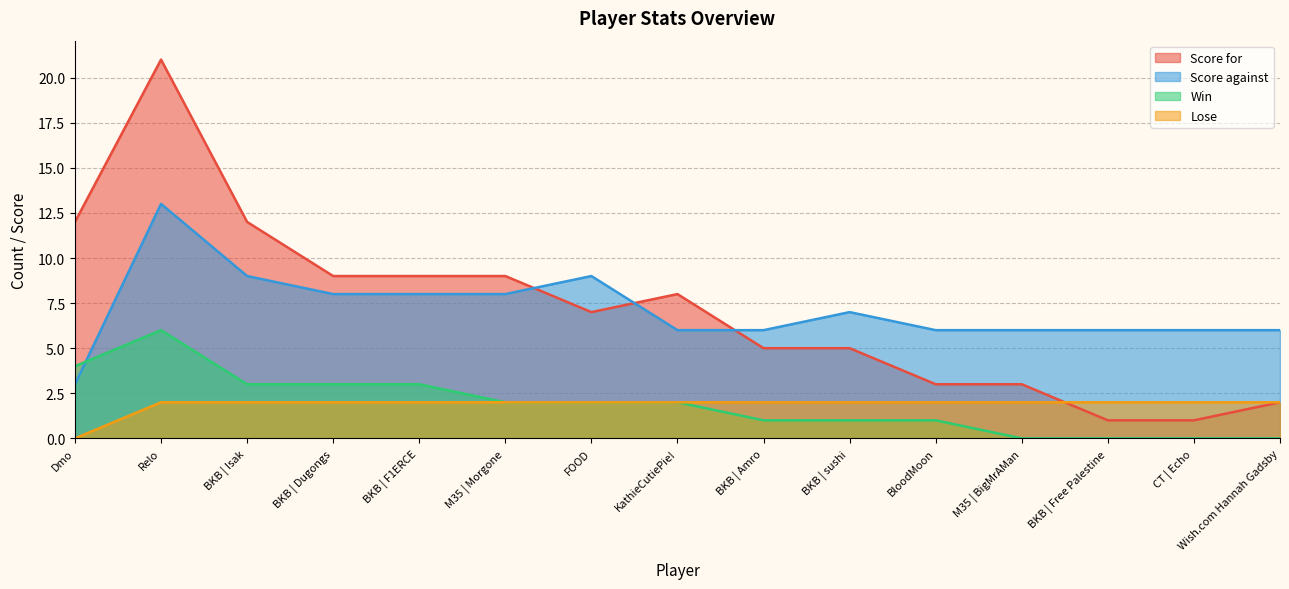

What are all the series names shown in the legend?

Score for, Score against, Win, Lose